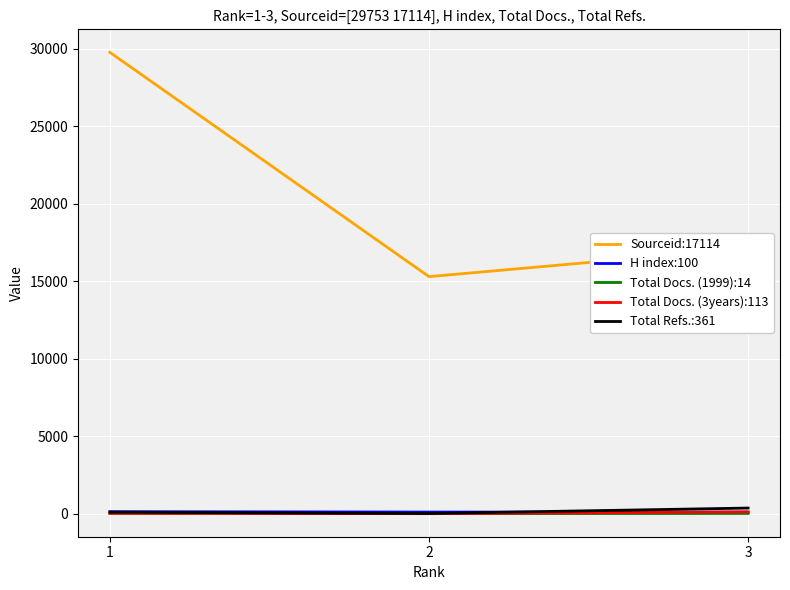

True or false: Sourceid:17114 has a value of 25655 at 3.

False